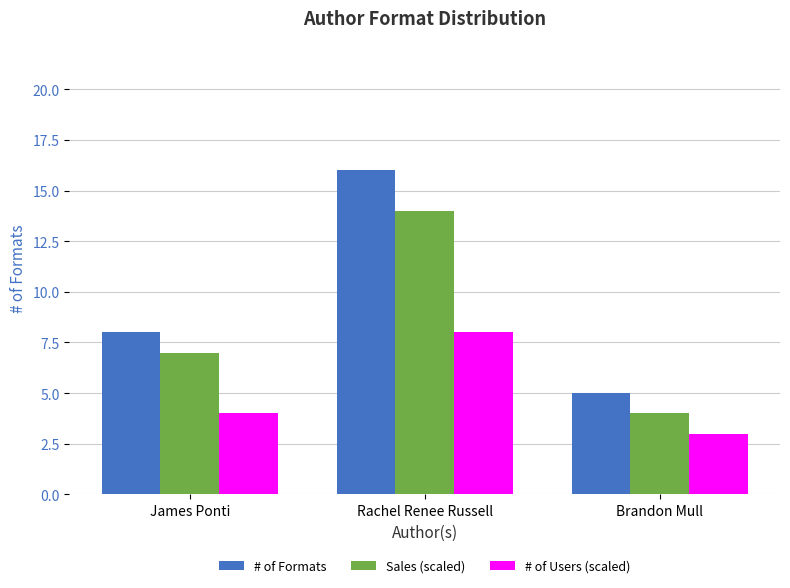

Is the value of # of Users (scaled) at James Ponti greater than the value of # of Formats at James Ponti?

No